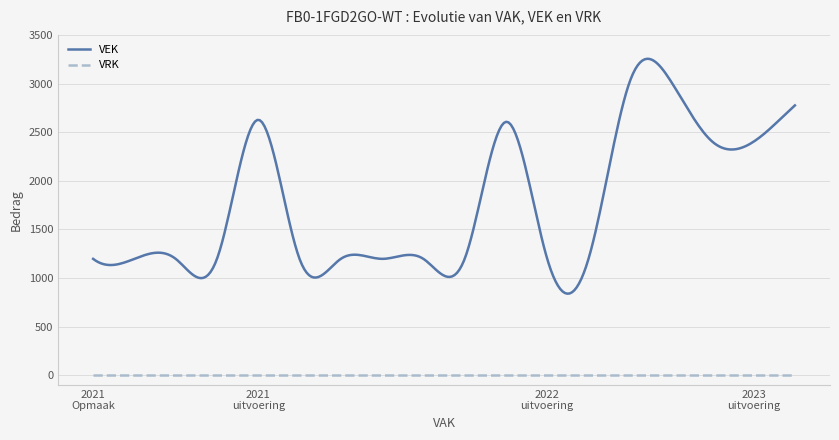

Rank the series by their average value, from highest to lowest.

VEK, VRK